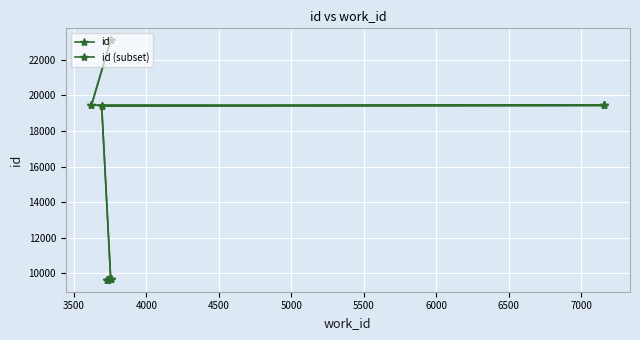

Rank the categories by value from highest to lowest.

3753, 3620, 7161, 7161, 3691, 3753, 3752, 3744, 3734, 3725